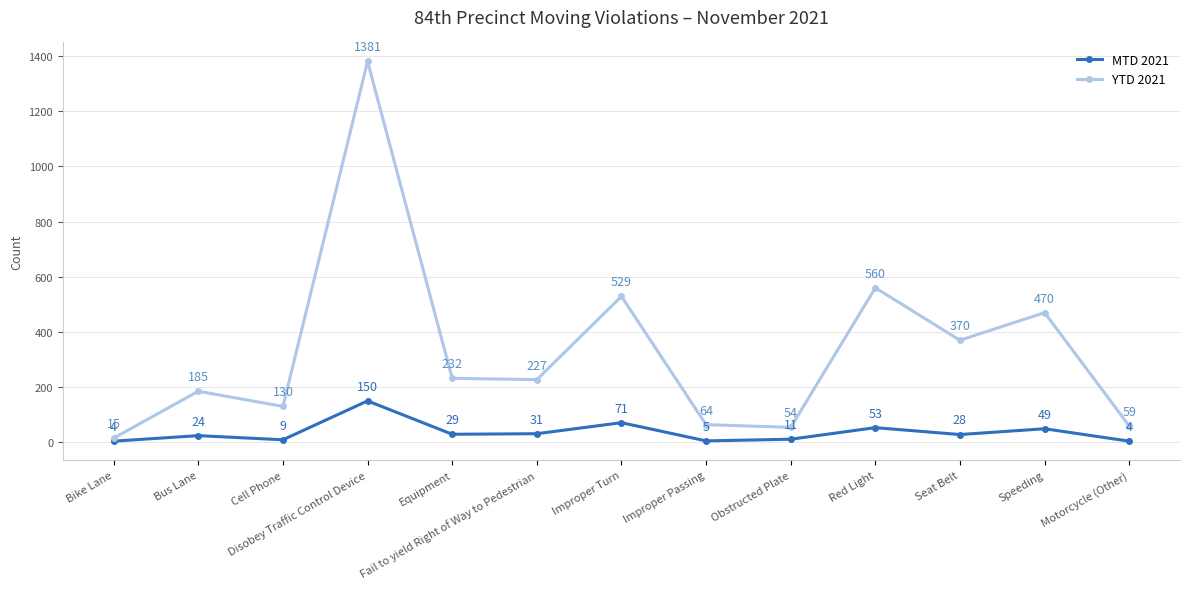

Which series has the largest range (max minus min)?

YTD 2021